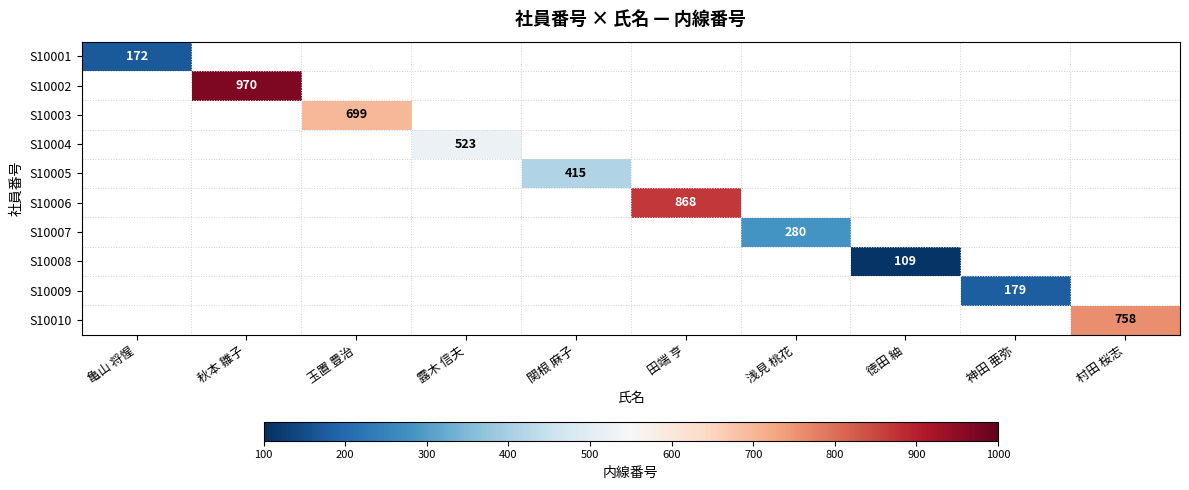

At which category does the chart reach its minimum across all series?

徳田 紬